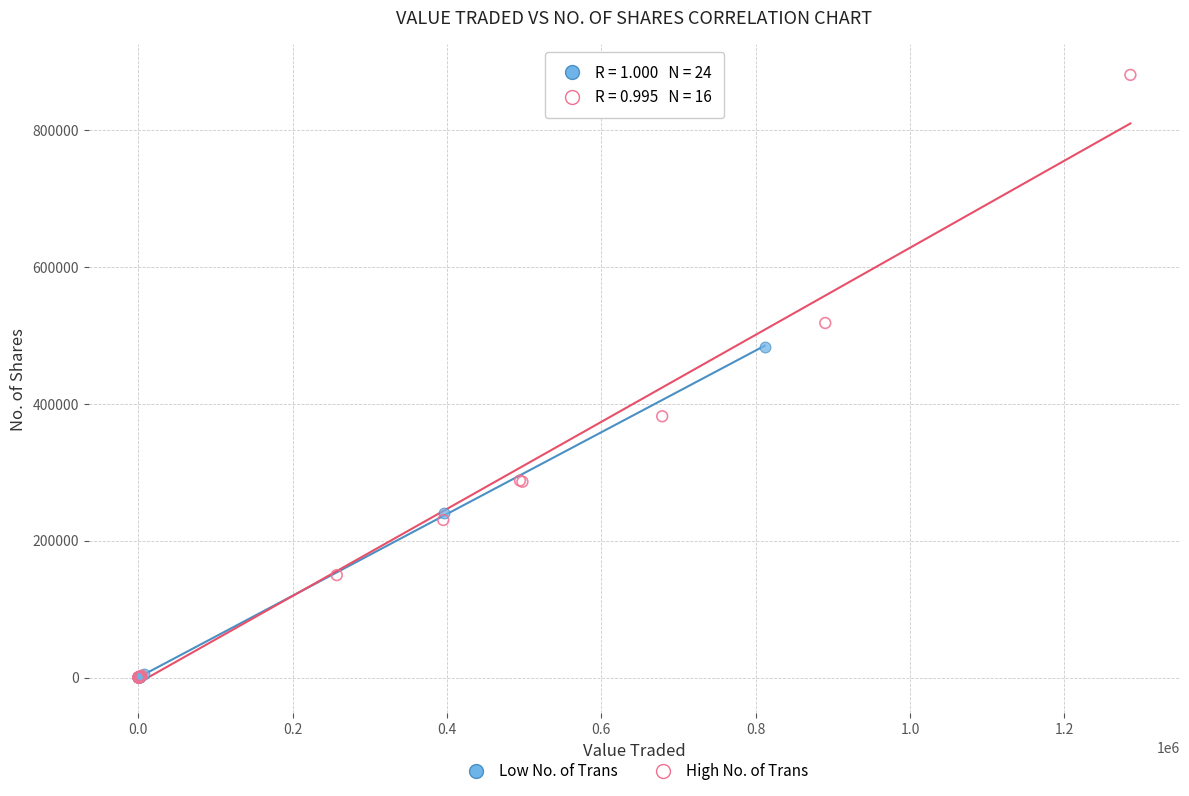

Which series has the widest spread of Y values?

High No. of Trans